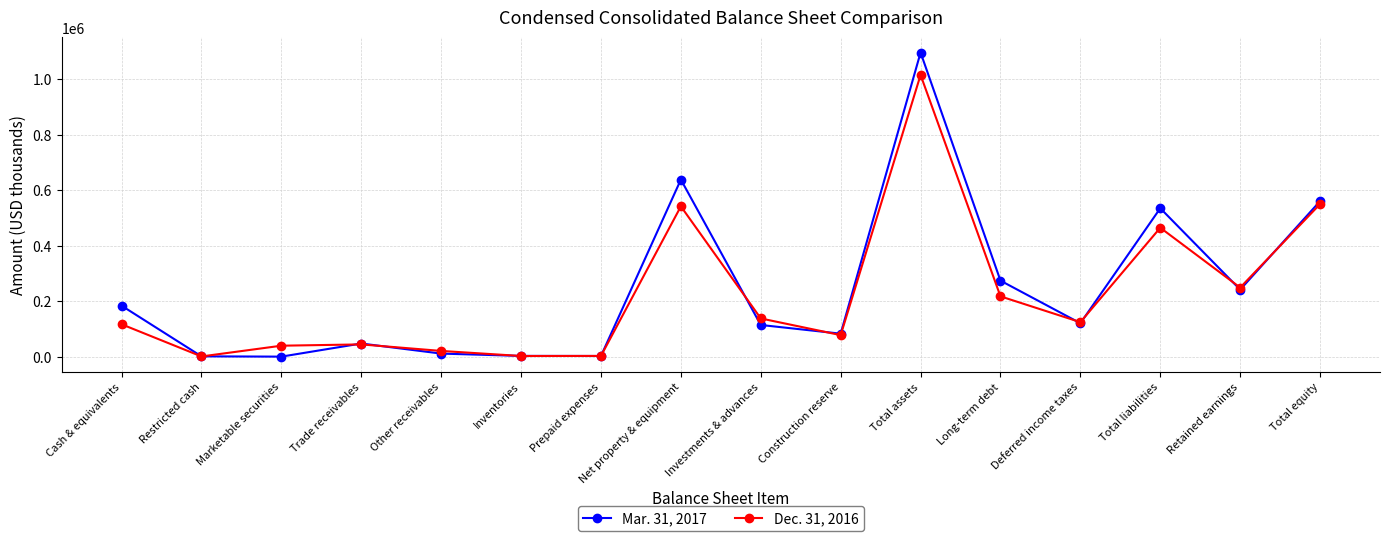

Which series has the largest total across all categories?

Mar. 31, 2017